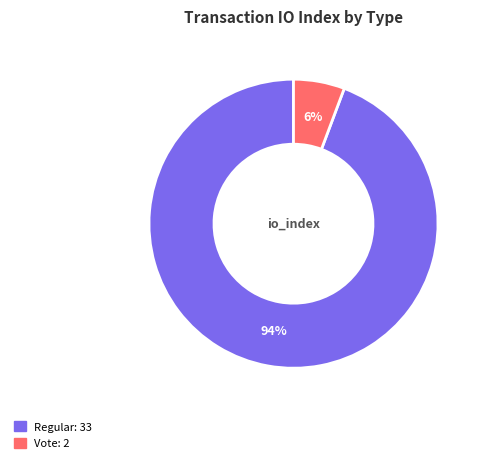

Is the sum of Vote and Regular greater than half?

Yes